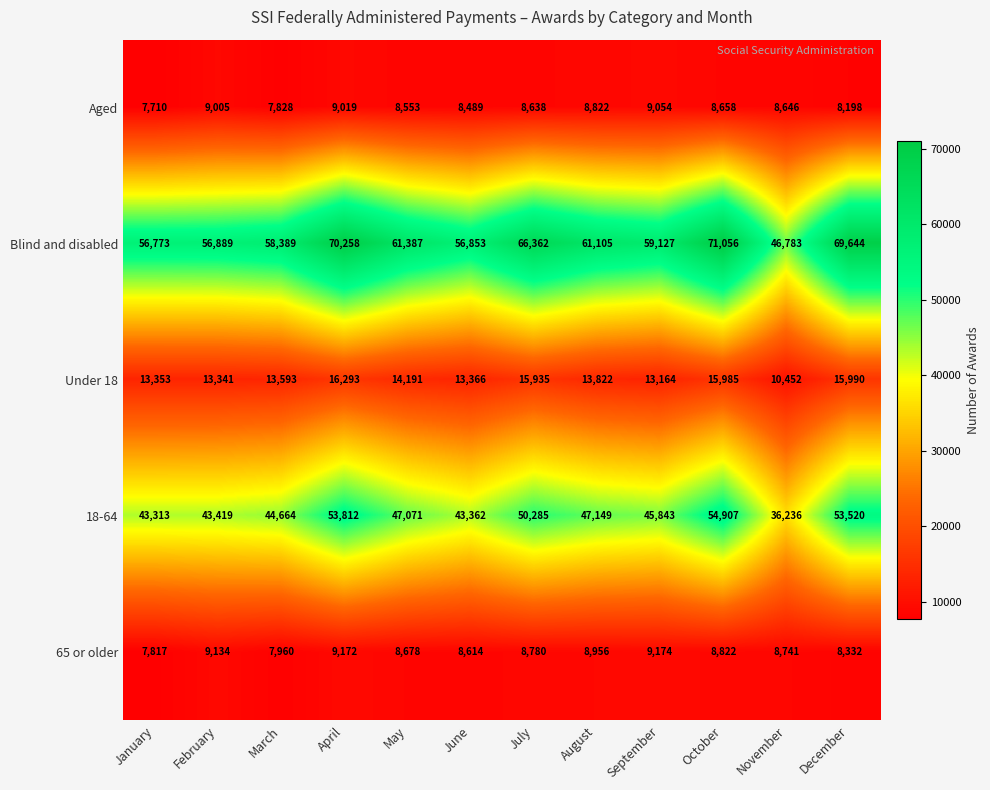

What is the difference between the maximum and minimum values in the Blind and disabled series?

24273